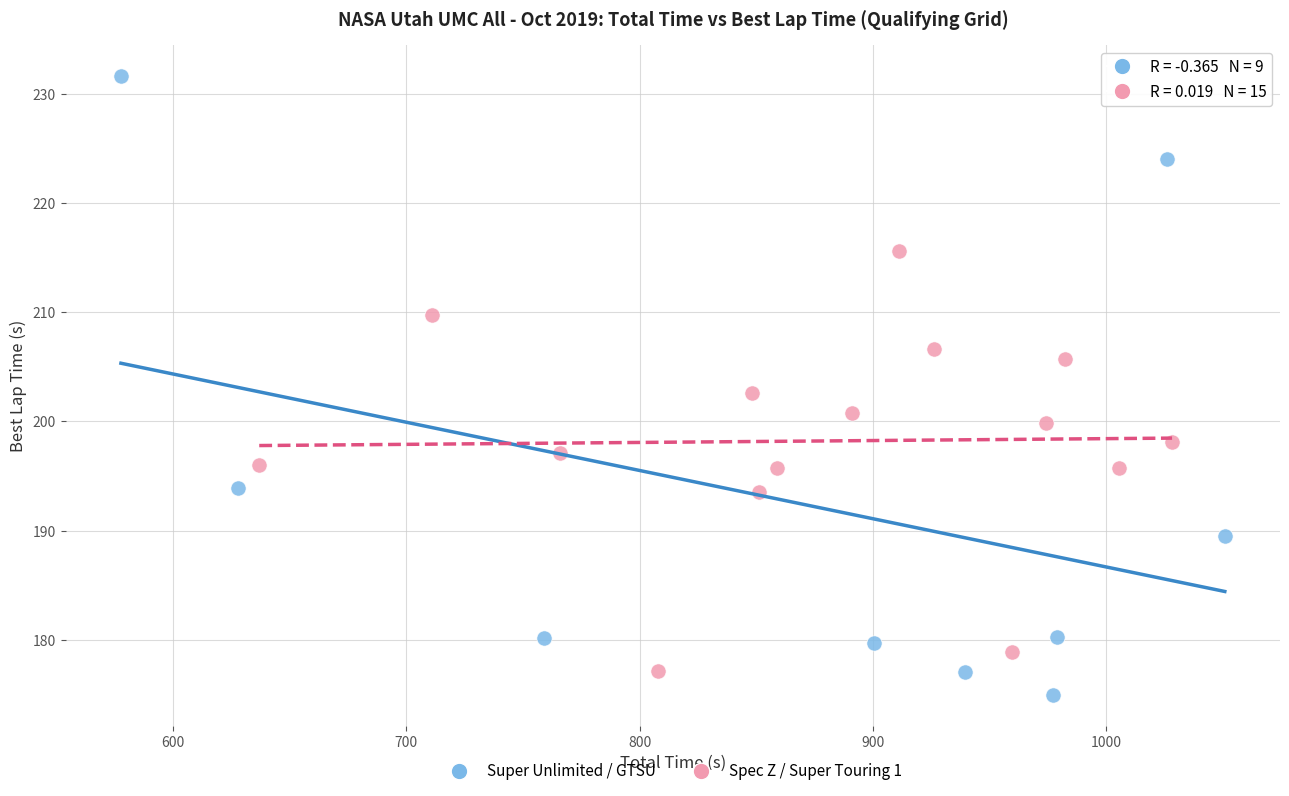

Which series contains the highest Y value?

Super Unlimited / GTSU